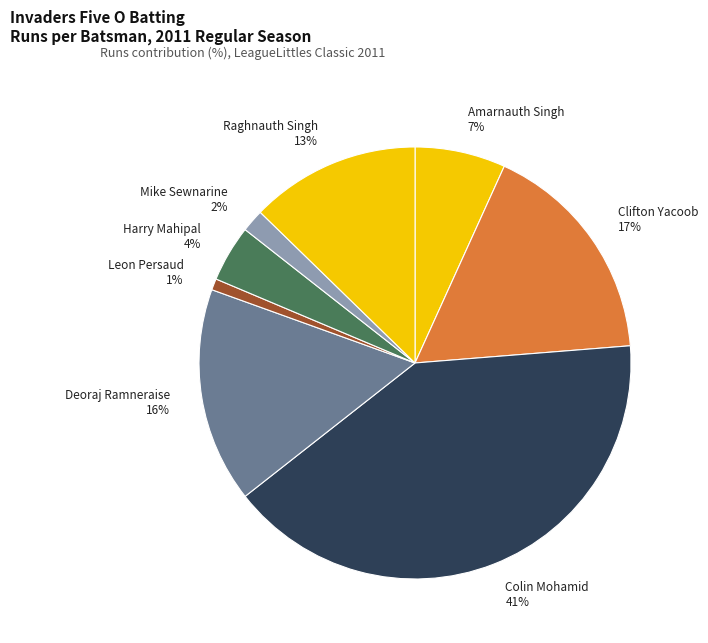

Is there any slice that represents more than half of the pie?

No